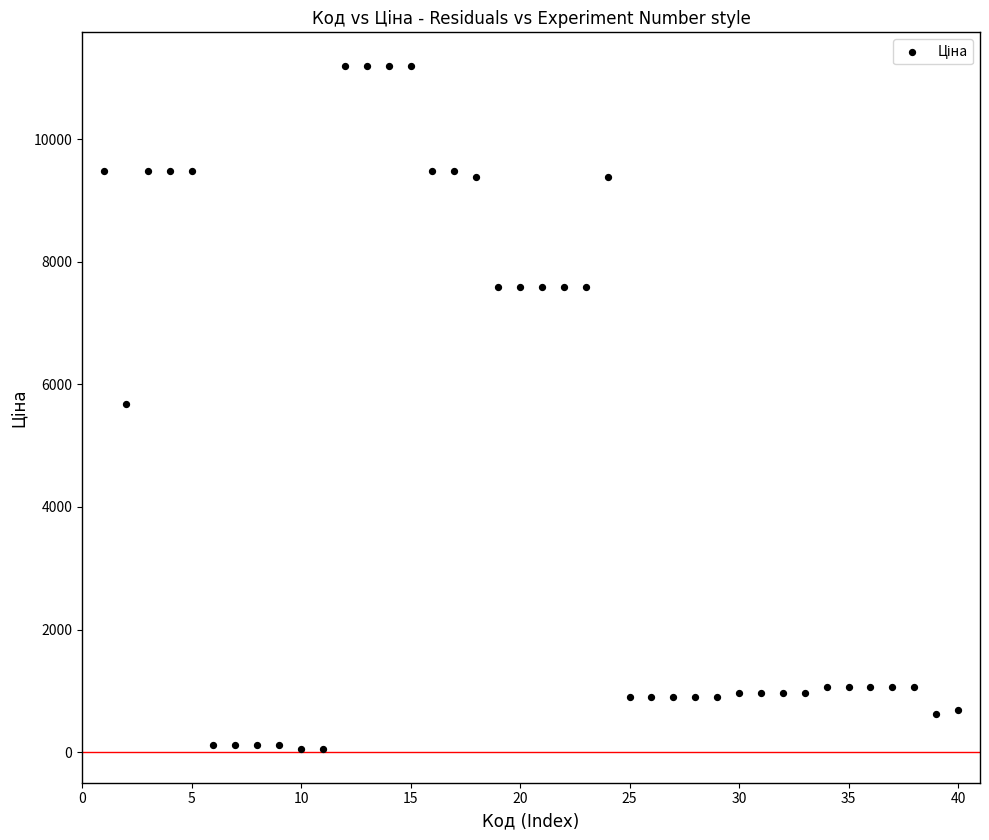

What is the range of X values (max minus min)?

39.0